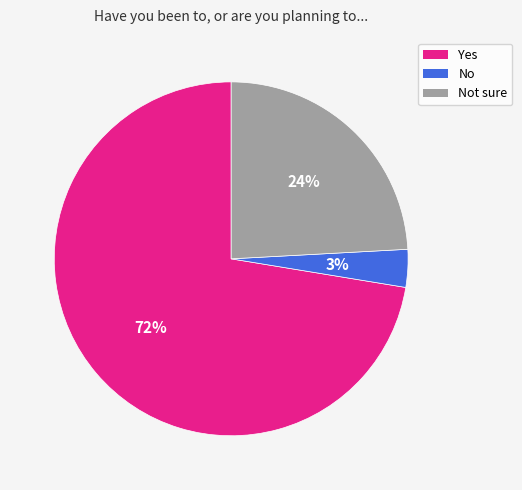

To the nearest percent, what is the average slice percentage?

33%